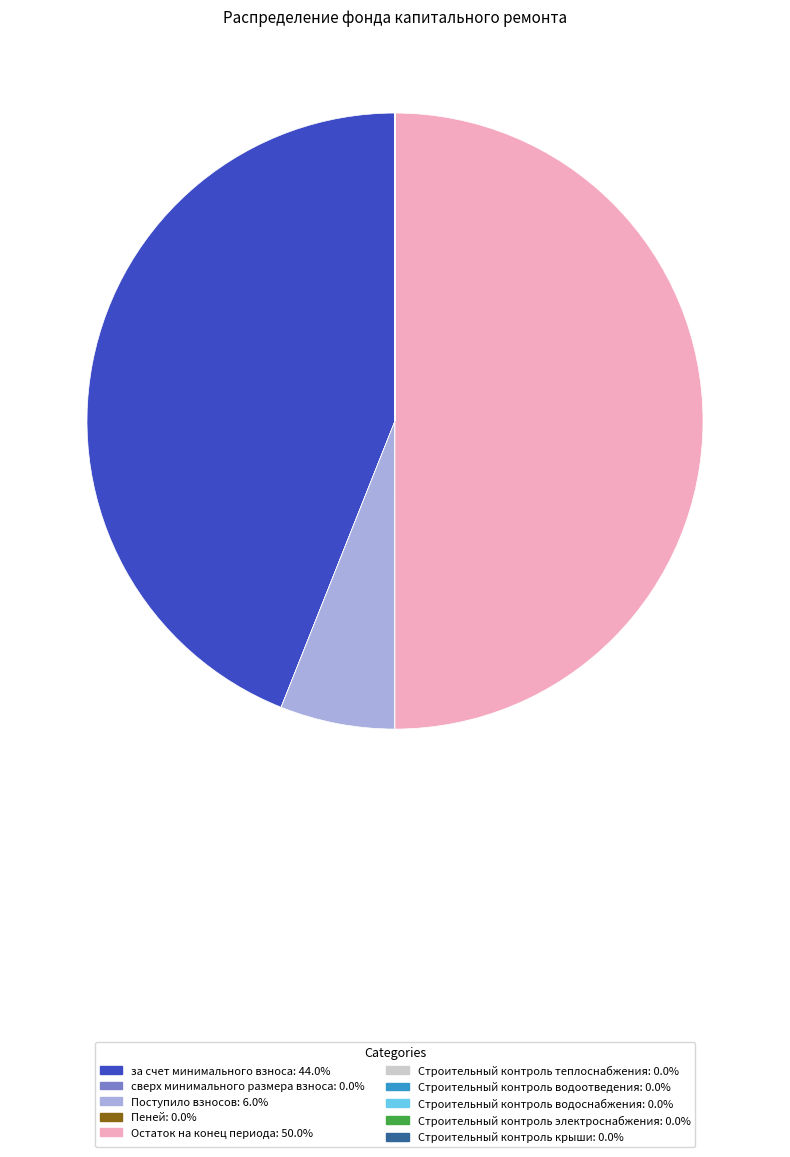

What is the largest slice in the pie chart?

Остаток на конец периода